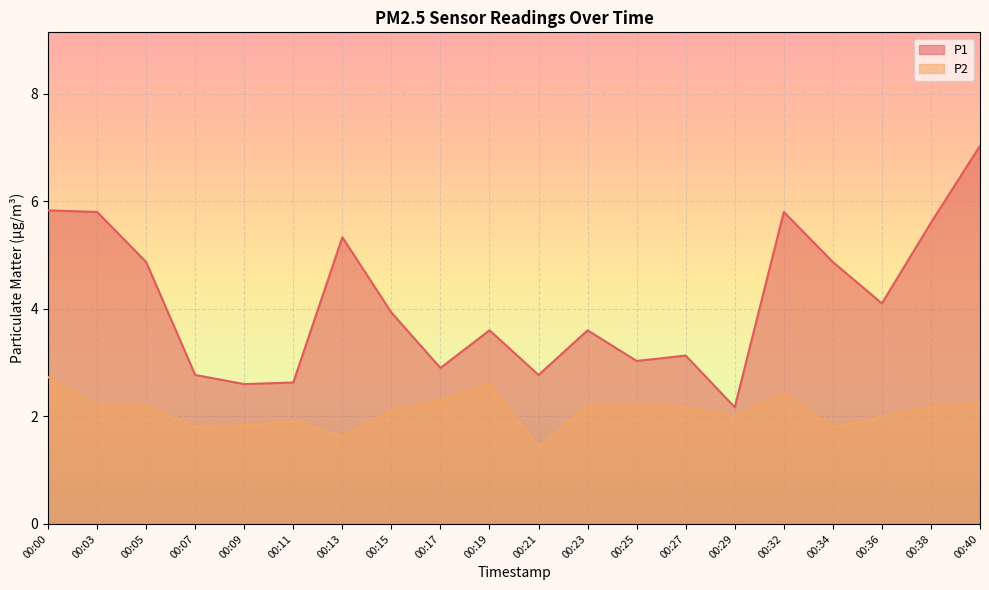

What is the maximum value shown in the chart?

7.0